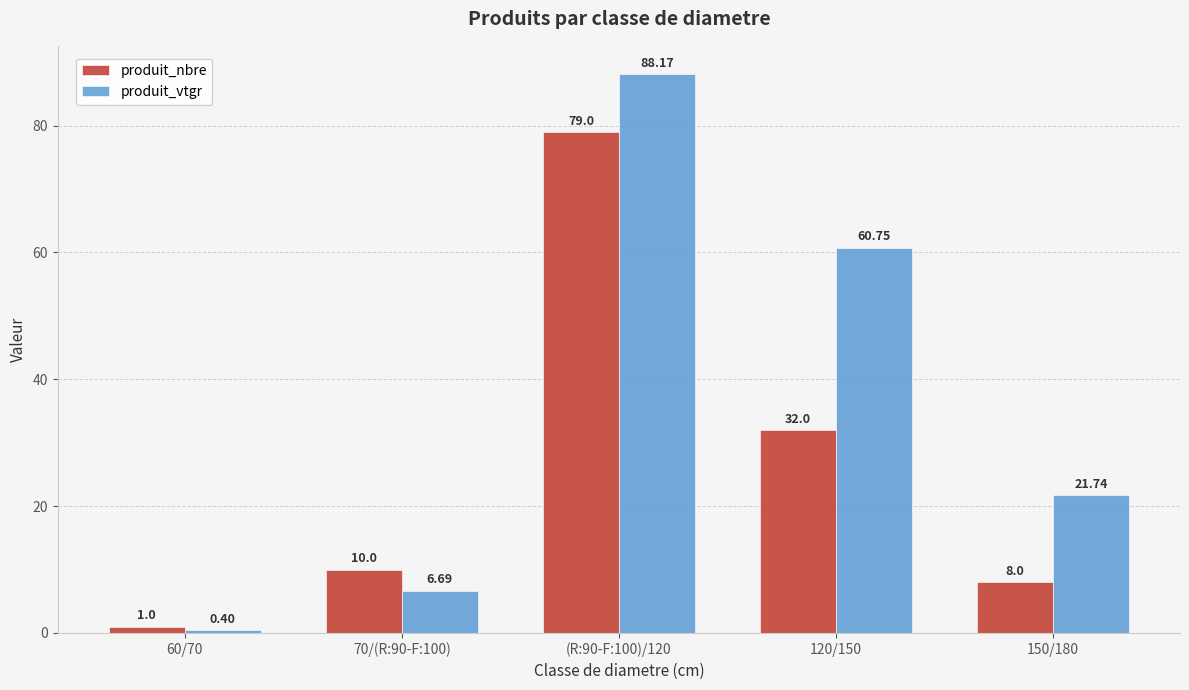

What position from the right is 150/180?

1